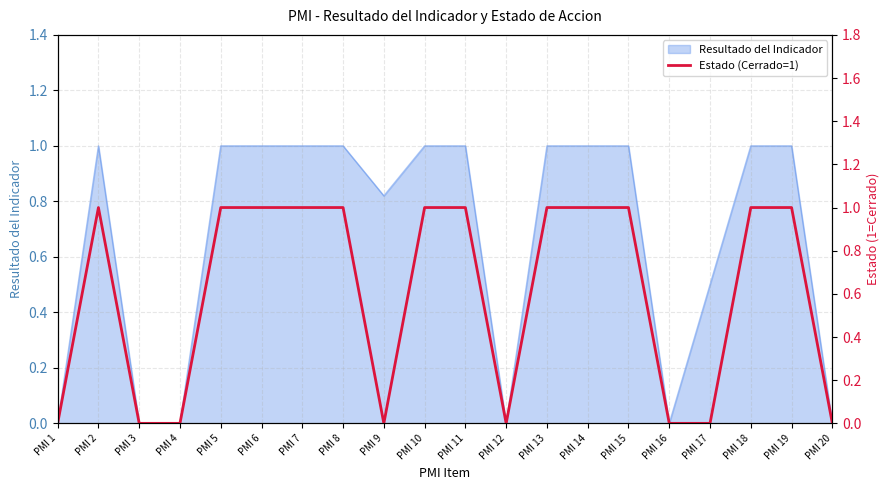

True or false: Resultado del Indicador has a value of 0.0 at PMI 1.

True